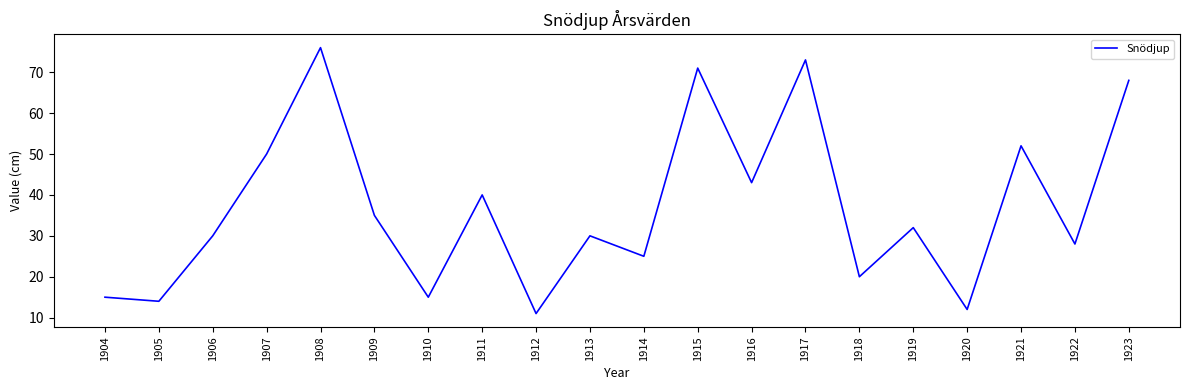

Where is the data nearest to the value 43?

1916